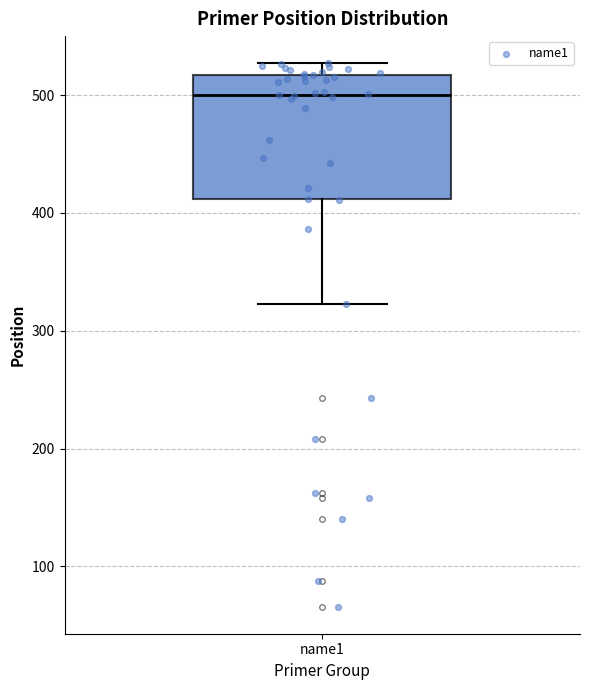

Transcribe this box plot: give where the median line is, the range the box spans, and where the two whiskers end, as read against the y-axis. The values are not printed on the chart, so give them approximately, as read against the axis.

median 500, box 410 to 520, whiskers 320 to 530